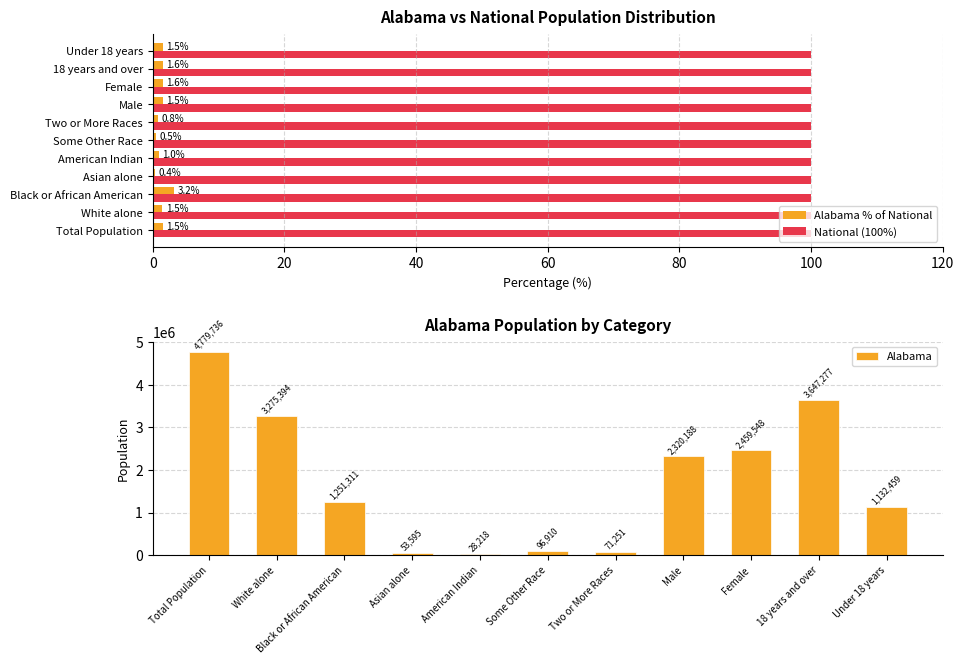

Count the number of categories in the chart.

11